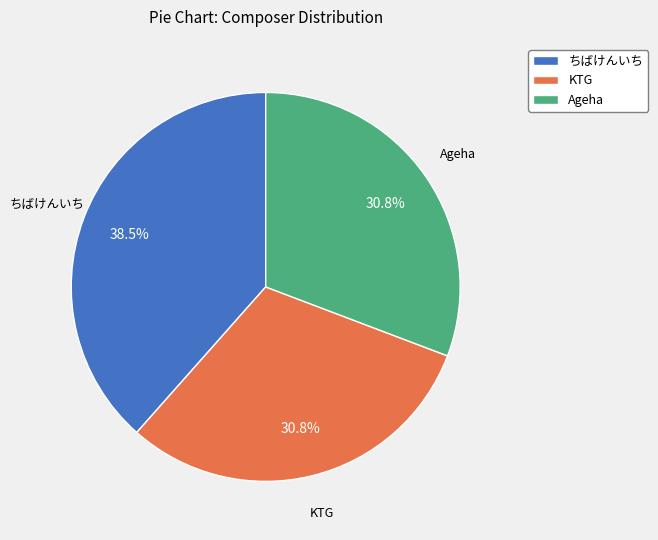

Combined, what portion of the pie is KTG and ちばけんいち?

69.2%